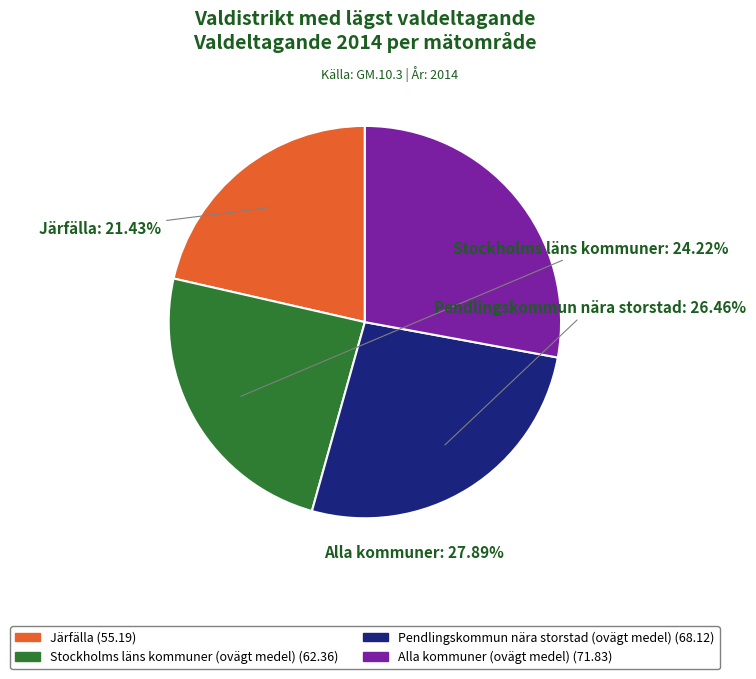

How many slices are in this pie chart?

4